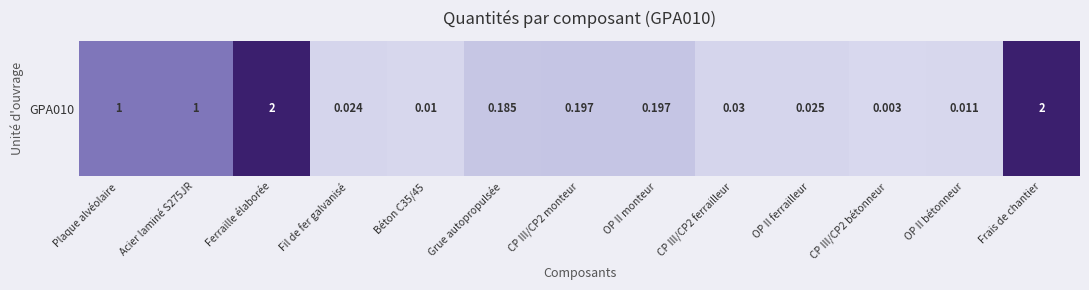

How many series are shown in this chart?

1